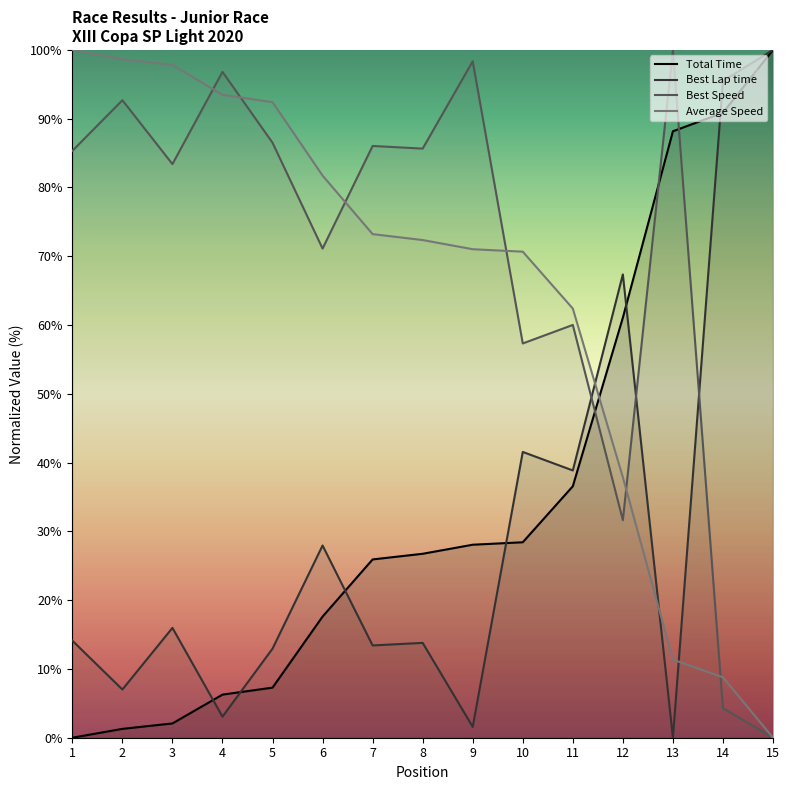

The Best Speed series shows 79.9 at 11. True or false?

False